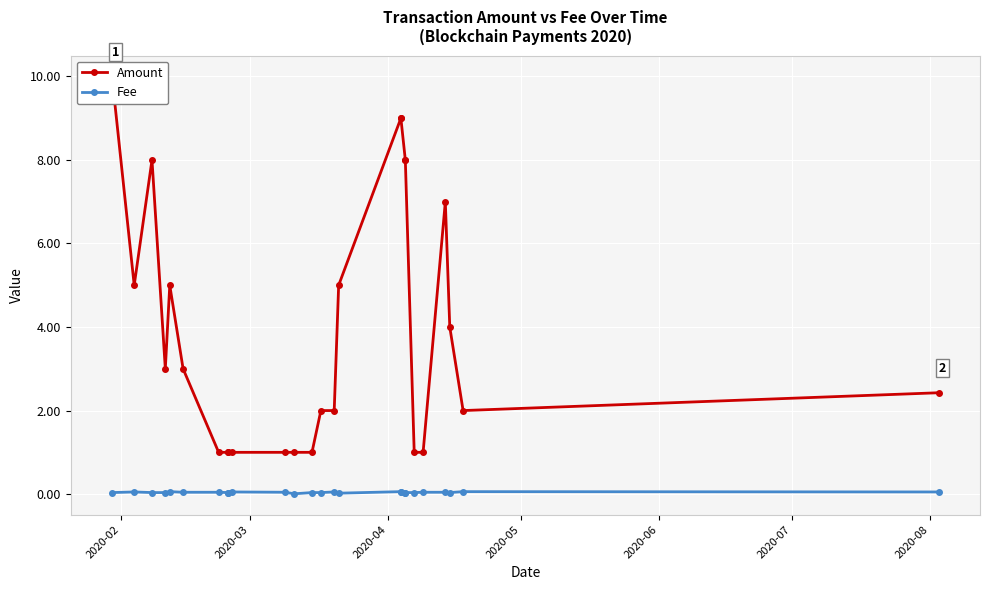

At which category does the chart reach its peak across all series?

2020-02